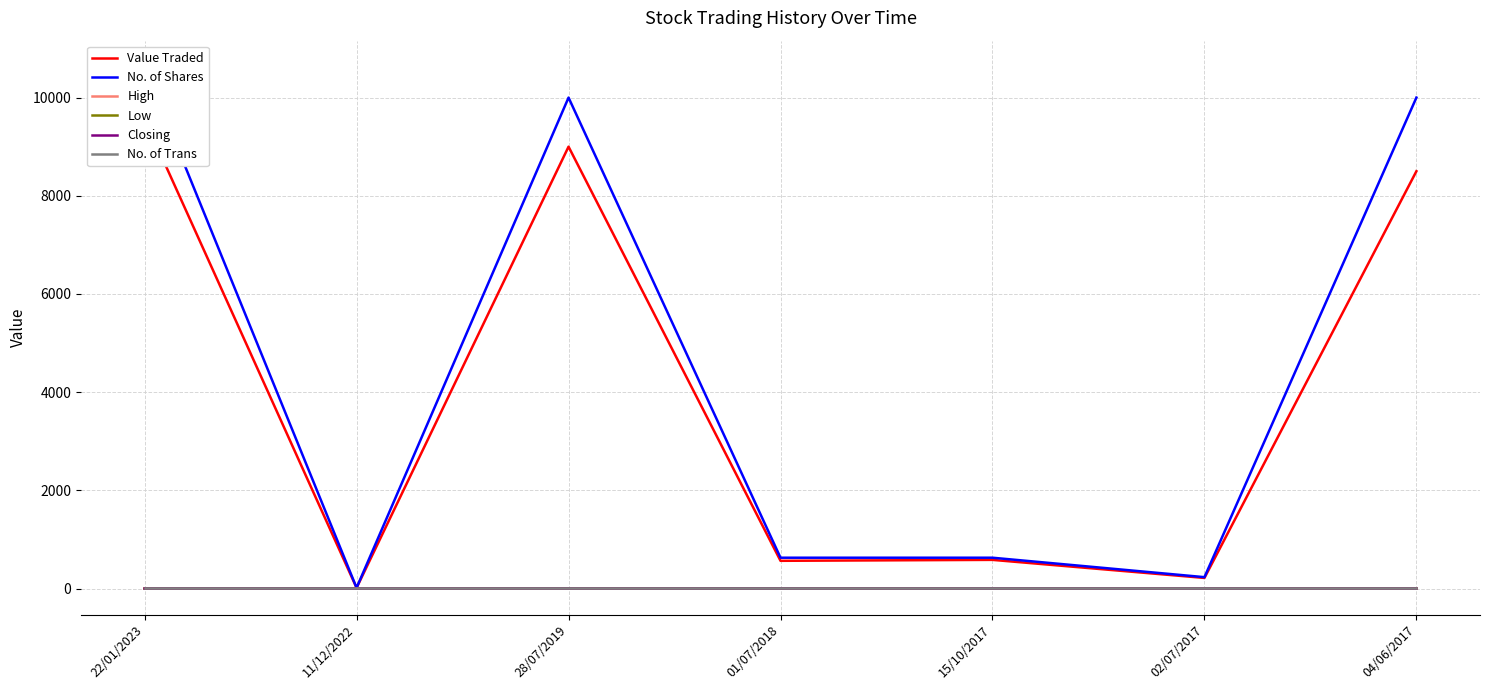

How many Low values are between 0 and 1?

7